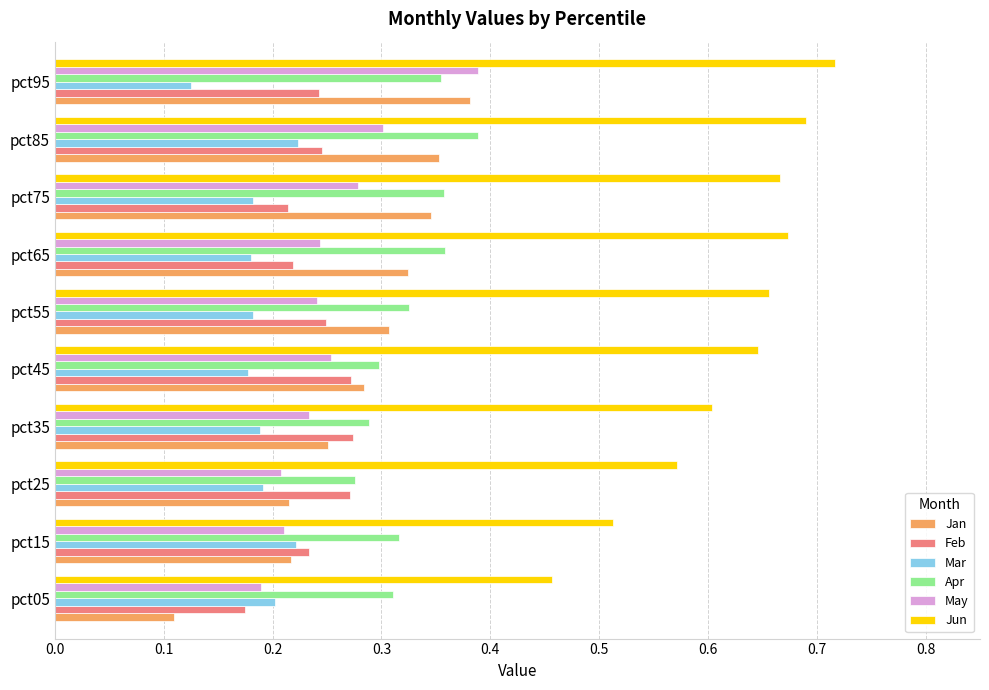

The May series shows 0.3 at pct45. True or false?

True